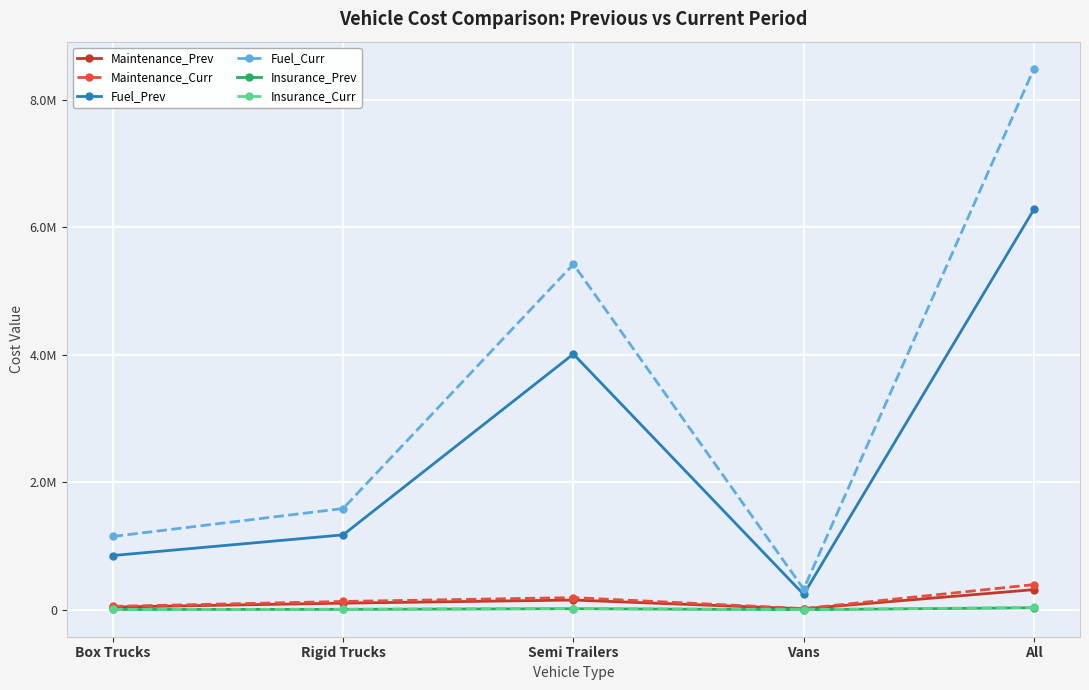

Is it true that Insurance_Curr equals 4107.1 at Vans?

False